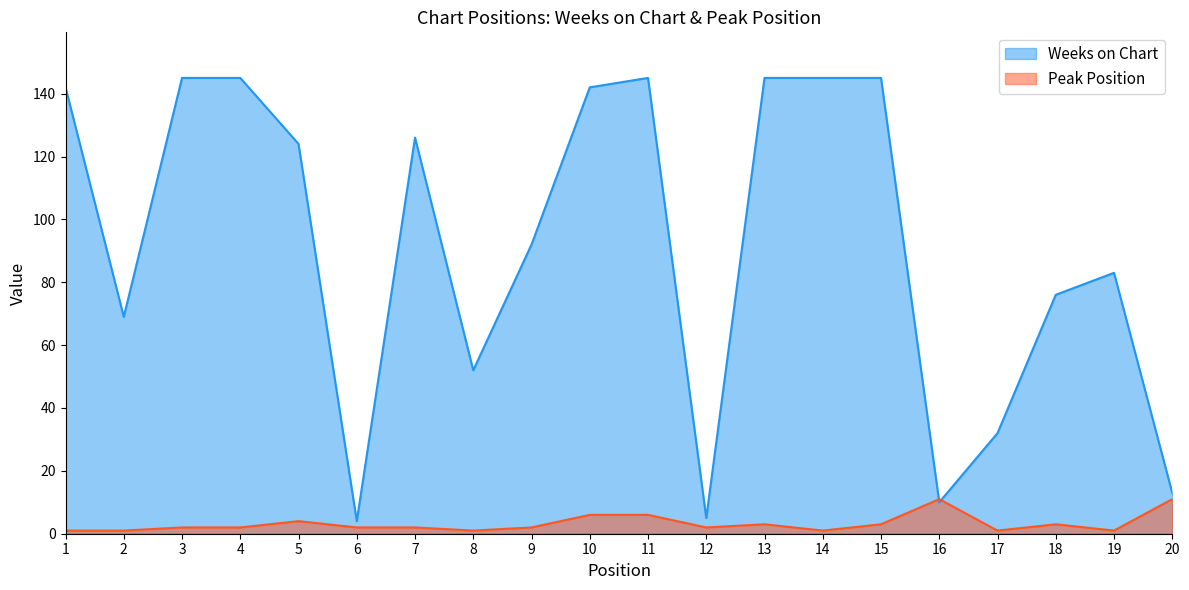

True or false: Weeks on Chart has a value of 10 at 16.

True